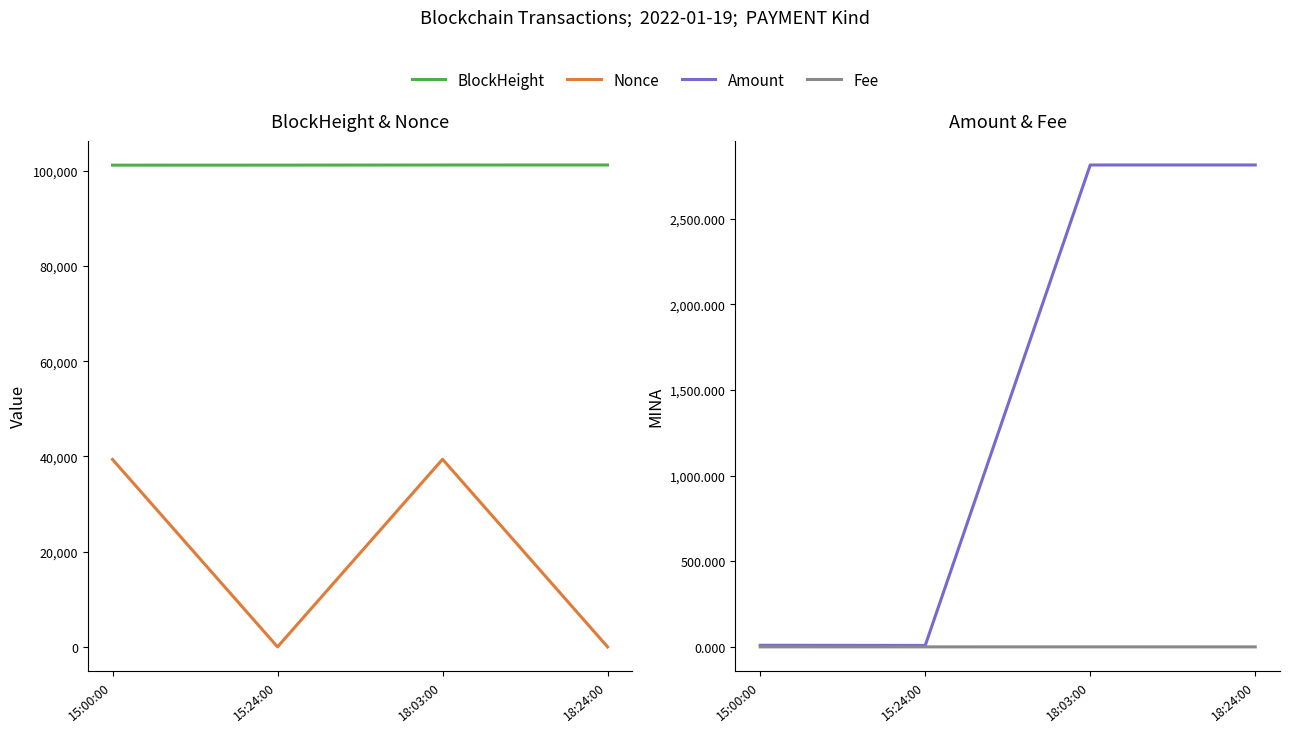

Which category has the lowest value across all series?

15:24:00